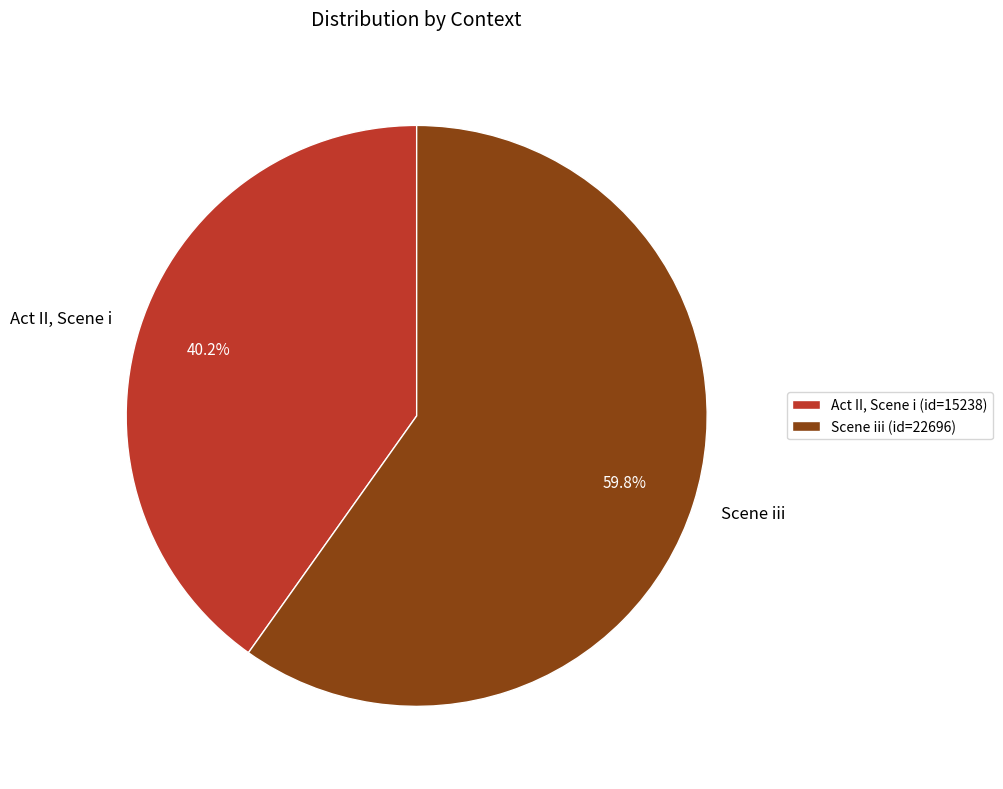

Is it true that Act II, Scene i is 40% of the pie?

True